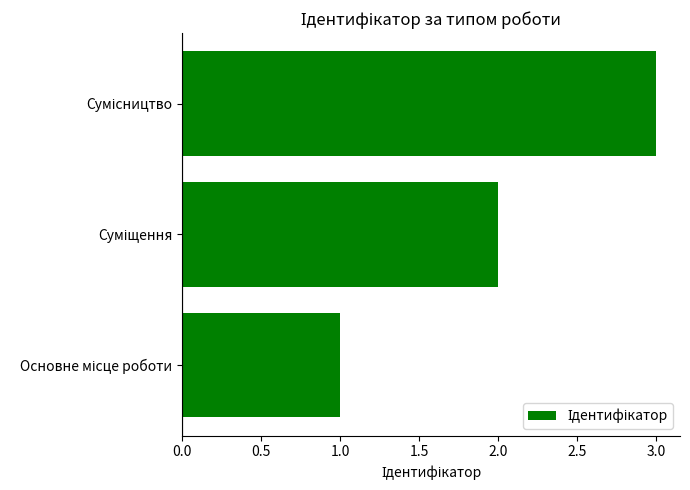

What is the difference between the second highest and minimum values?

1